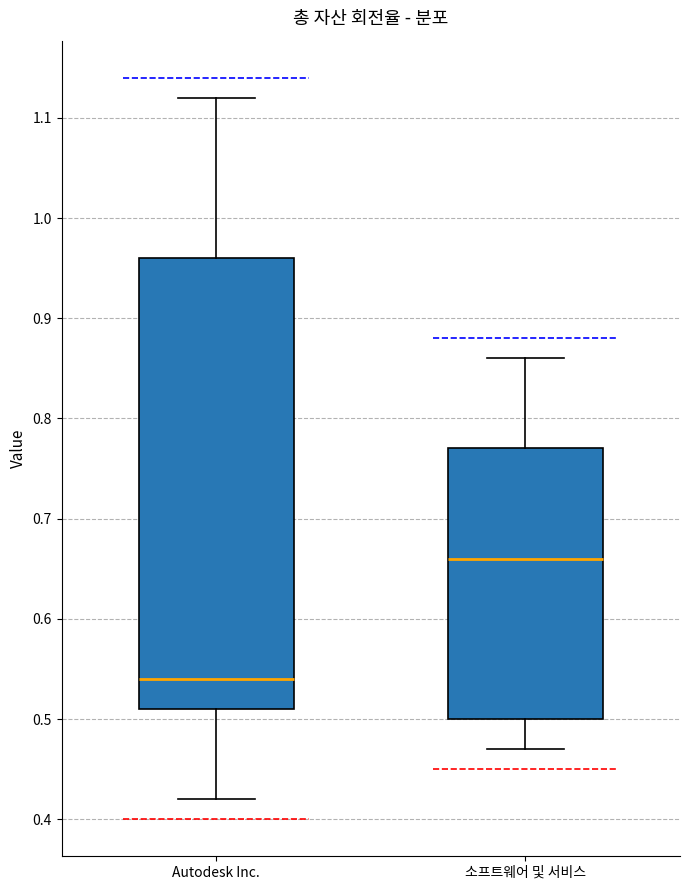

Reading left to right, read every box against the y-axis: the position of its median line, the range the box covers, and the ends of its whiskers. The values are not printed on the chart, so give them approximately, as read against the axis.

Autodesk Inc.: median 0.54, box 0.51 to 0.96, whiskers 0.42 to 1.12
소프트웨어 및 서비스: median 0.66, box 0.50 to 0.77, whiskers 0.47 to 0.86